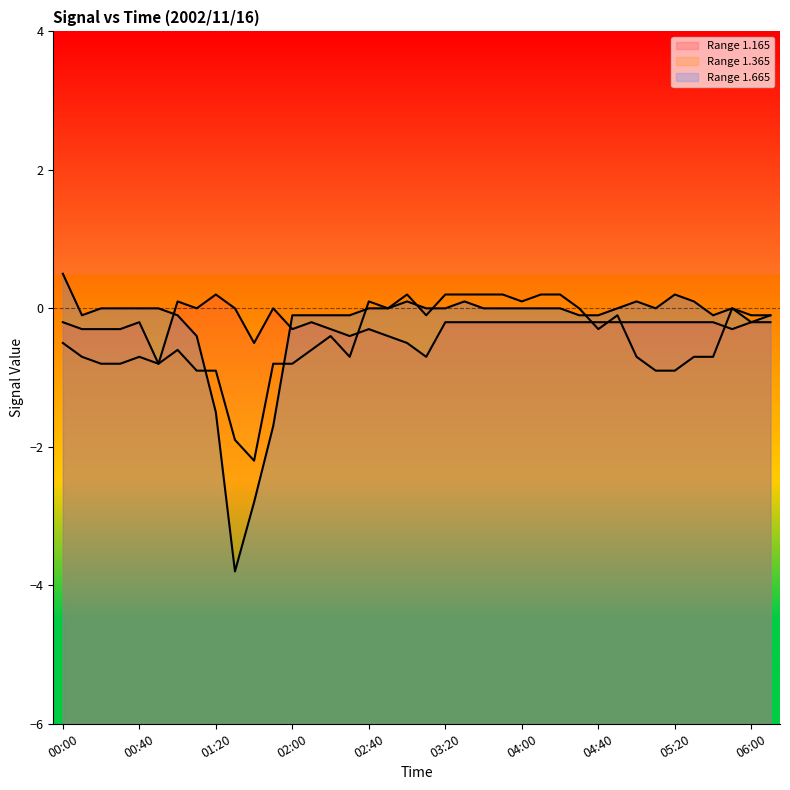

Which series has the largest total across all categories?

1.165